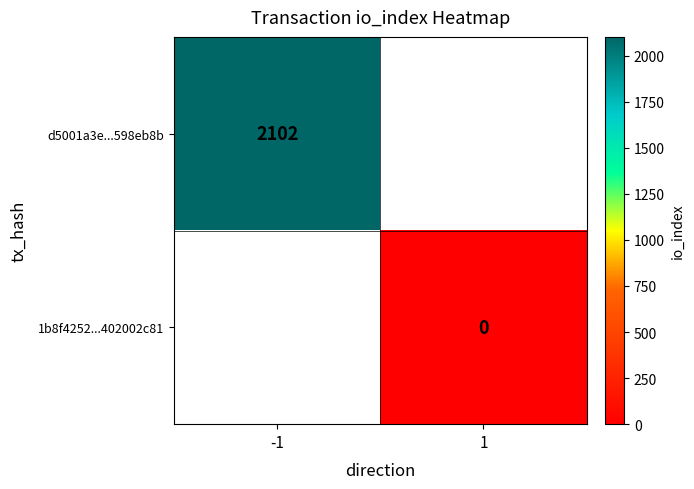

The d5001a3e...598eb8b series shows 2102 at -1. True or false?

True